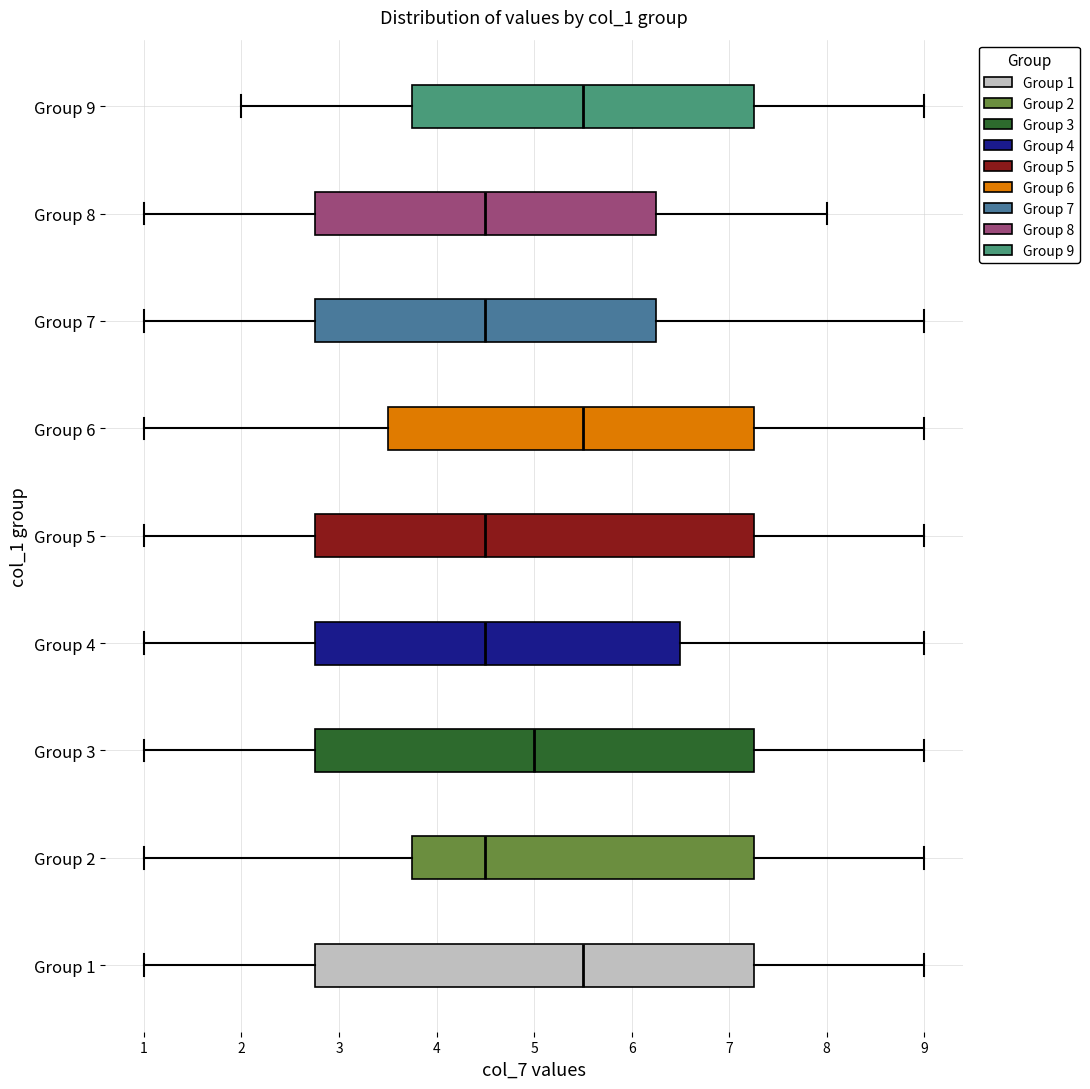

Reading bottom to top, transcribe this box plot: for each box, give where its median line is, the range the box spans, and where its two whiskers end, as read against the x-axis. The values are not printed on the chart, so give them approximately, as read against the axis.

Group 1: median 5.5, box 2.8 to 7.3, whiskers 1.0 to 9.0
Group 2: median 4.5, box 3.8 to 7.3, whiskers 1.0 to 9.0
Group 3: median 5.0, box 2.8 to 7.3, whiskers 1.0 to 9.0
Group 4: median 4.5, box 2.8 to 6.5, whiskers 1.0 to 9.0
Group 5: median 4.5, box 2.8 to 7.3, whiskers 1.0 to 9.0
Group 6: median 5.5, box 3.5 to 7.3, whiskers 1.0 to 9.0
Group 7: median 4.5, box 2.8 to 6.3, whiskers 1.0 to 9.0
Group 8: median 4.5, box 2.8 to 6.3, whiskers 1.0 to 8.0
Group 9: median 5.5, box 3.8 to 7.3, whiskers 2.0 to 9.0